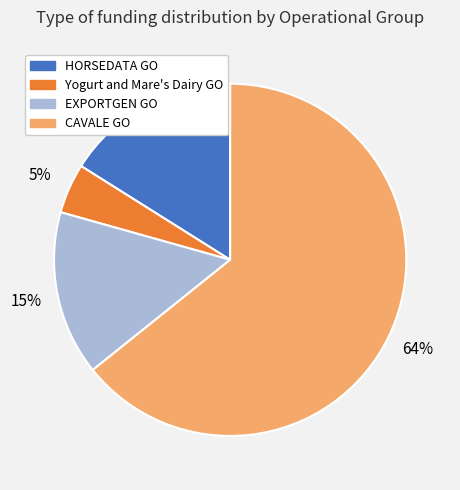

Between CAVALE GO and EXPORTGEN GO, which is larger?

CAVALE GO